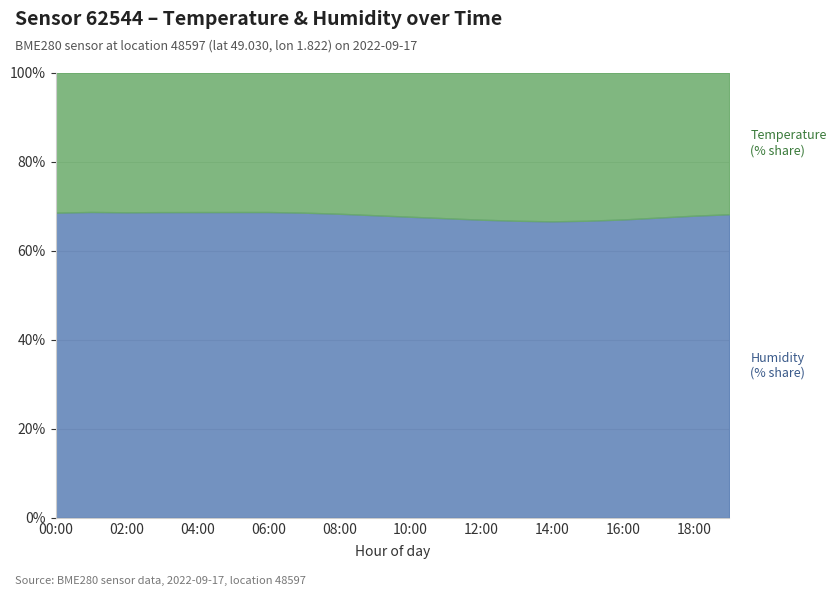

At which label does temperature first exceed 22?

00:00